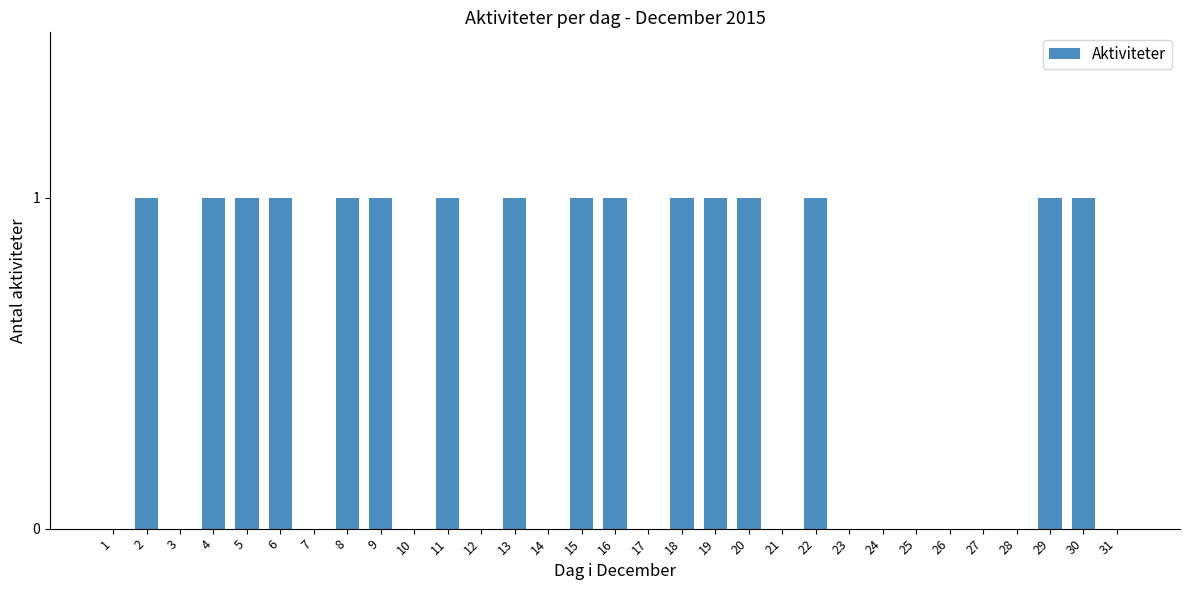

How many distinct data groups are displayed?

1